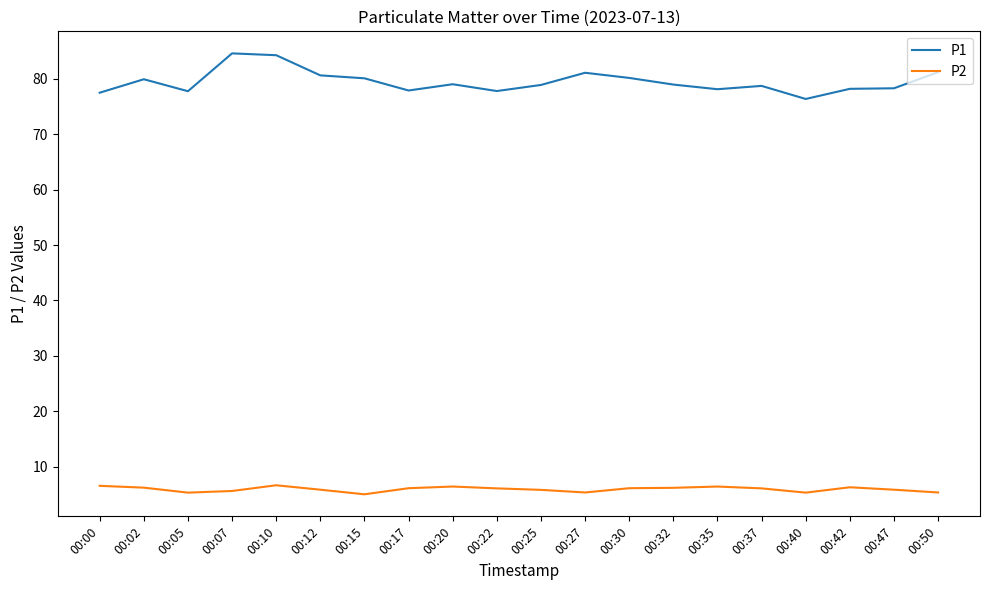

Count the number of data series in this chart.

2